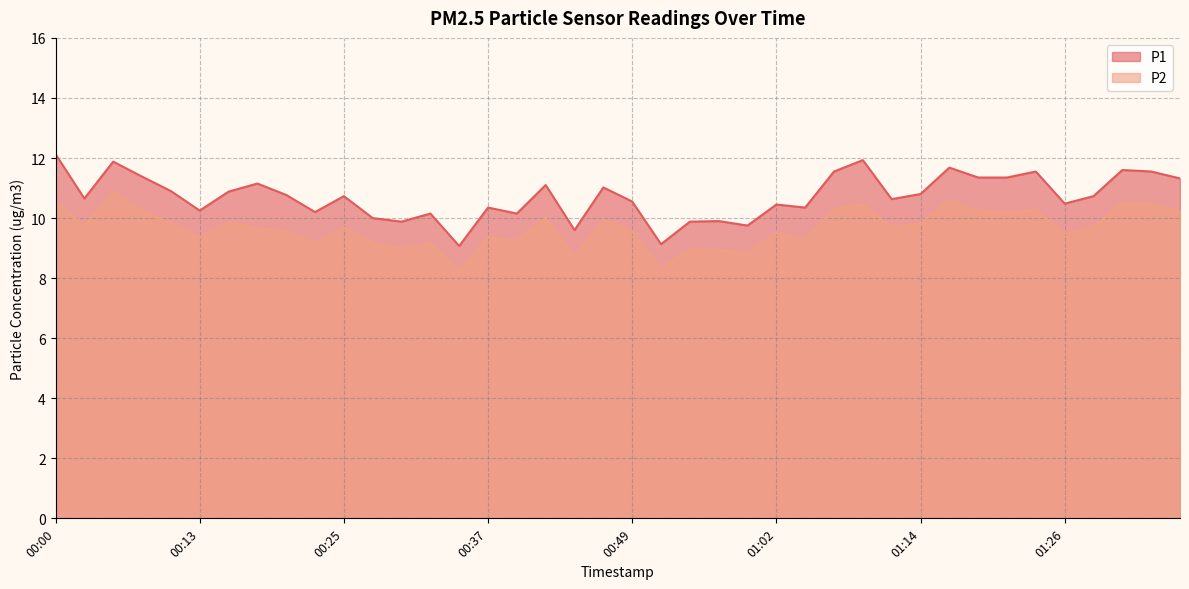

Is it true that P1 equals 16.9 at 01:26?

False